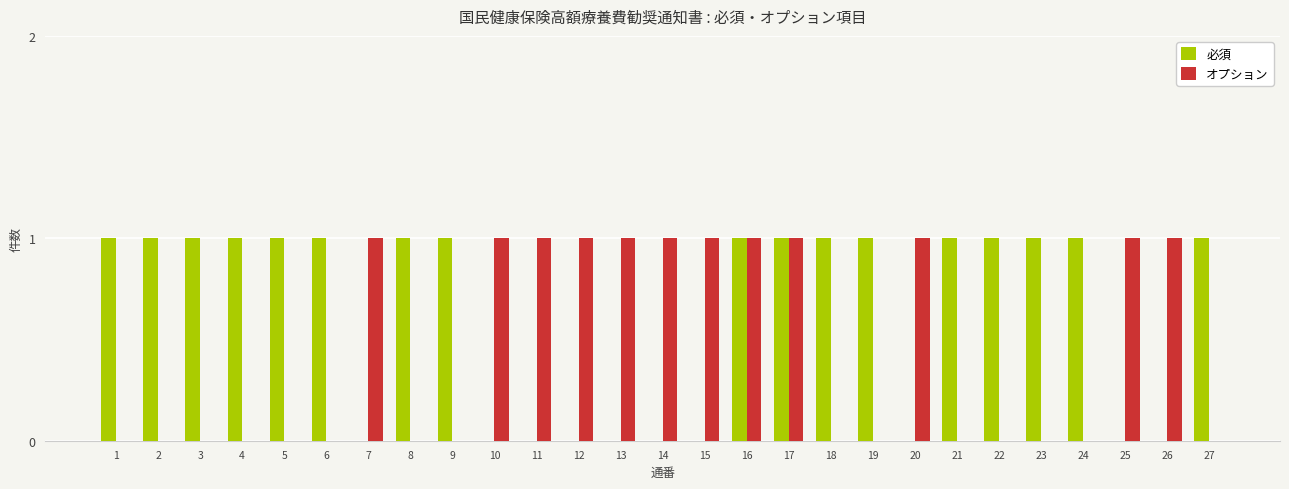

What is the total value across all series at 11?

1